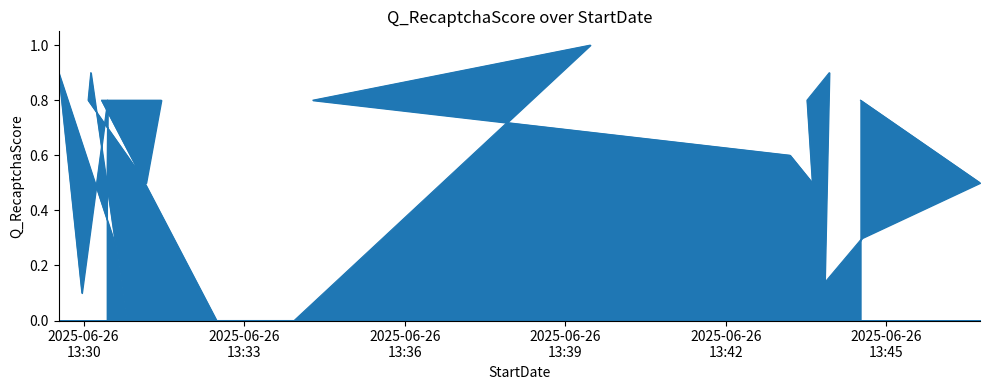

What is the difference between the second highest and minimum values?

0.9